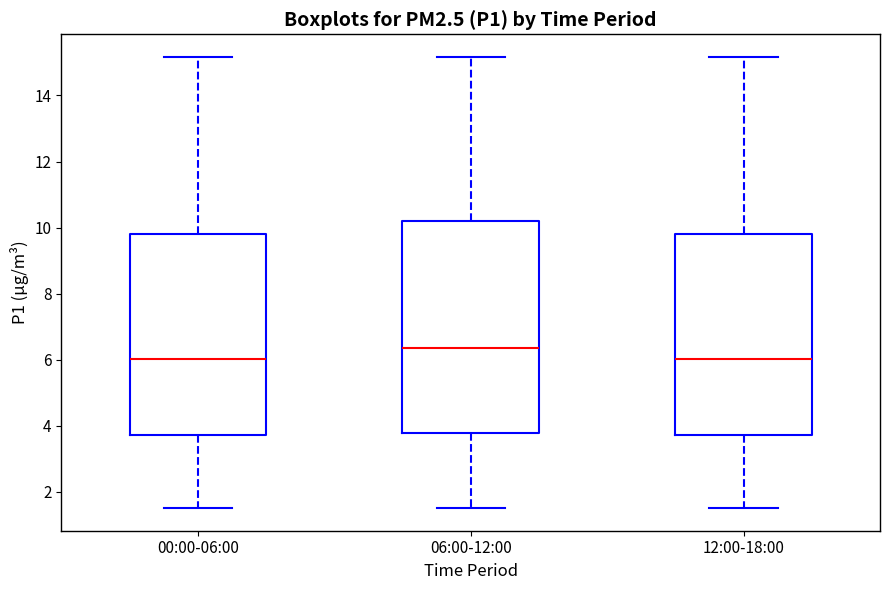

Reading left to right, transcribe this box plot: for each box, give where its median line is, the range the box spans, and where its two whiskers end, as read against the y-axis. The values are not printed on the chart, so give them approximately, as read against the axis.

00:00-06:00: median 6.0, box 3.8 to 9.8, whiskers 1.6 to 15.2
06:00-12:00: median 6.4, box 3.8 to 10.2, whiskers 1.6 to 15.2
12:00-18:00: median 6.0, box 3.8 to 9.8, whiskers 1.6 to 15.2